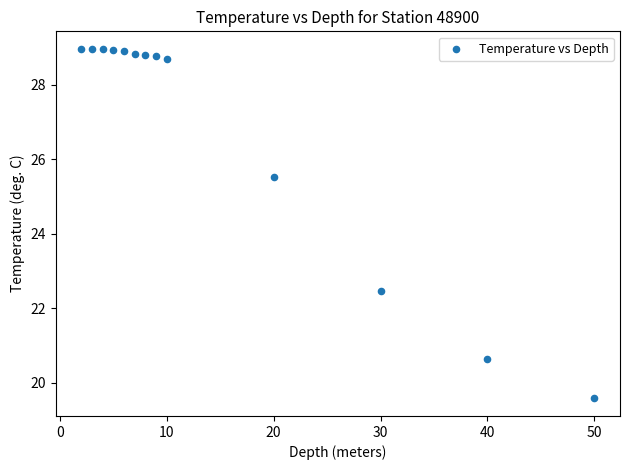

What is the range of Y values (max minus min)?

9.4